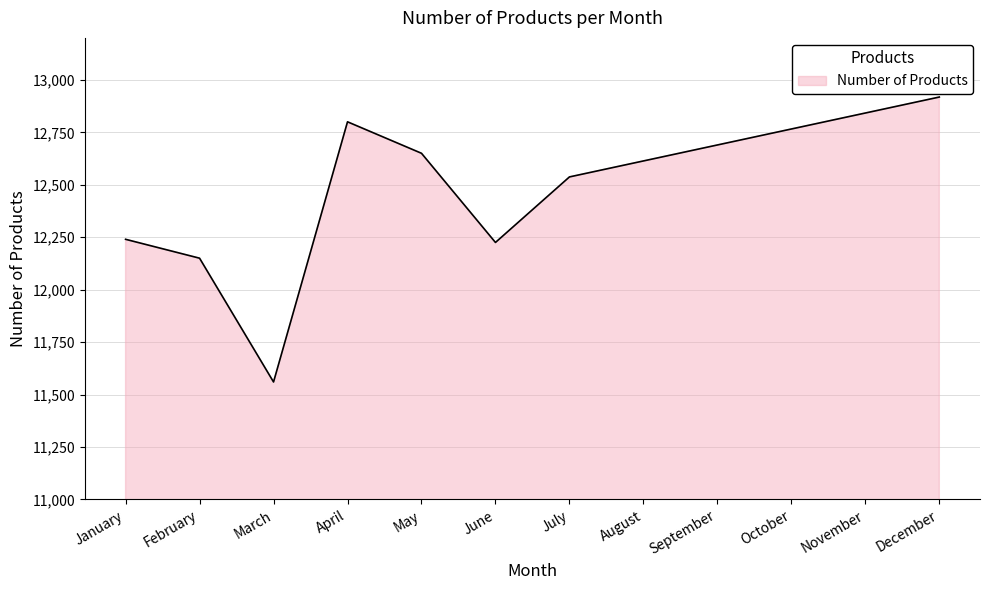

True or false: the data shows 8467.2 at April.

False